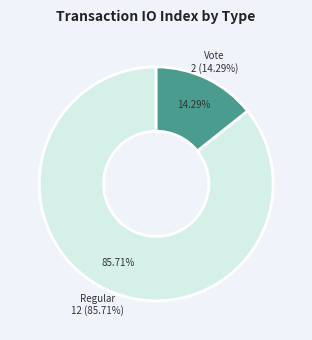

Rank the categories by value from highest to lowest.

Regular, Vote